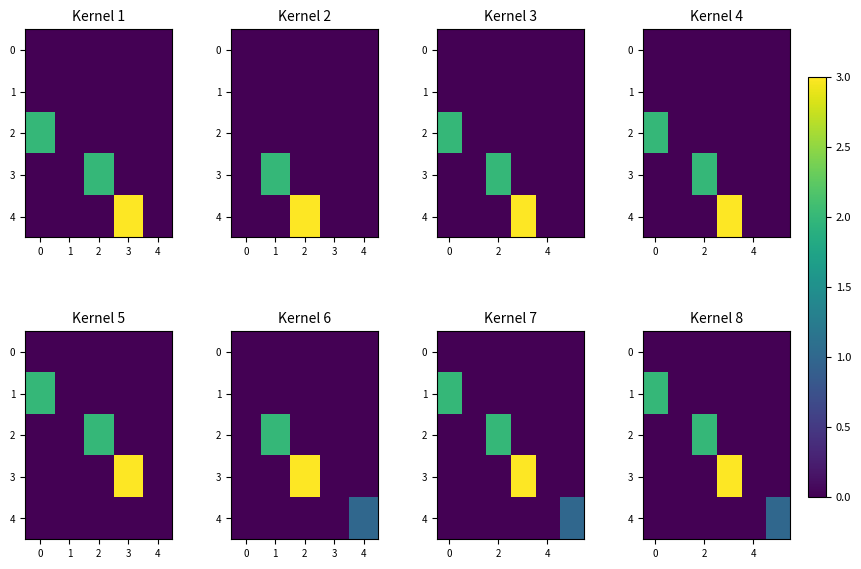

Is it true that 3 equals 0 at 4?

True